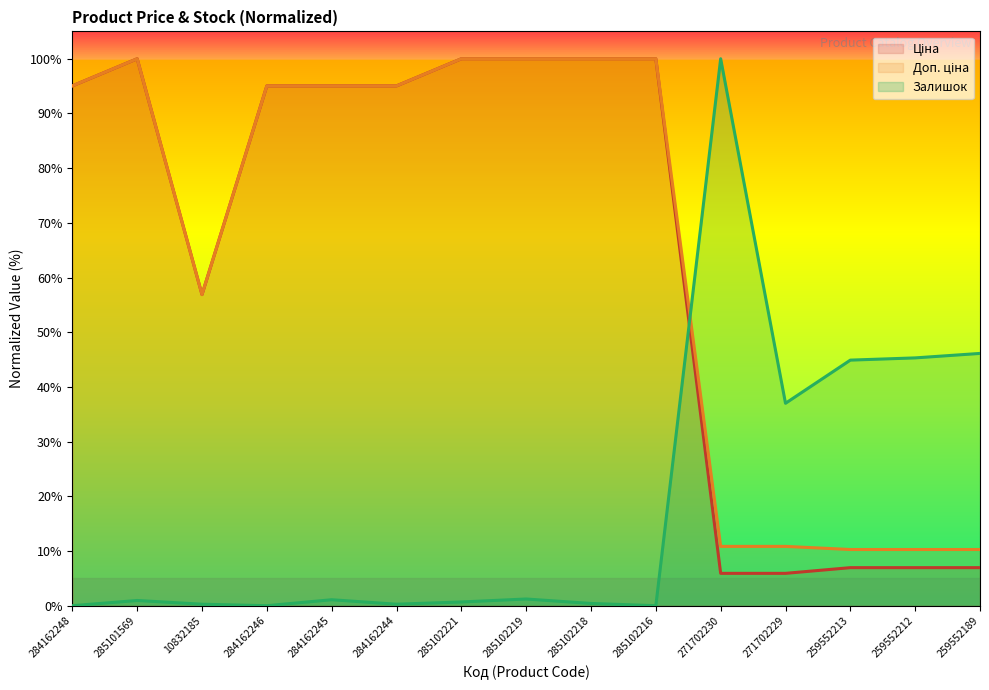

Rank the series at 285102218 from lowest to highest value.

Залишок, Ціна, Доп. ціна